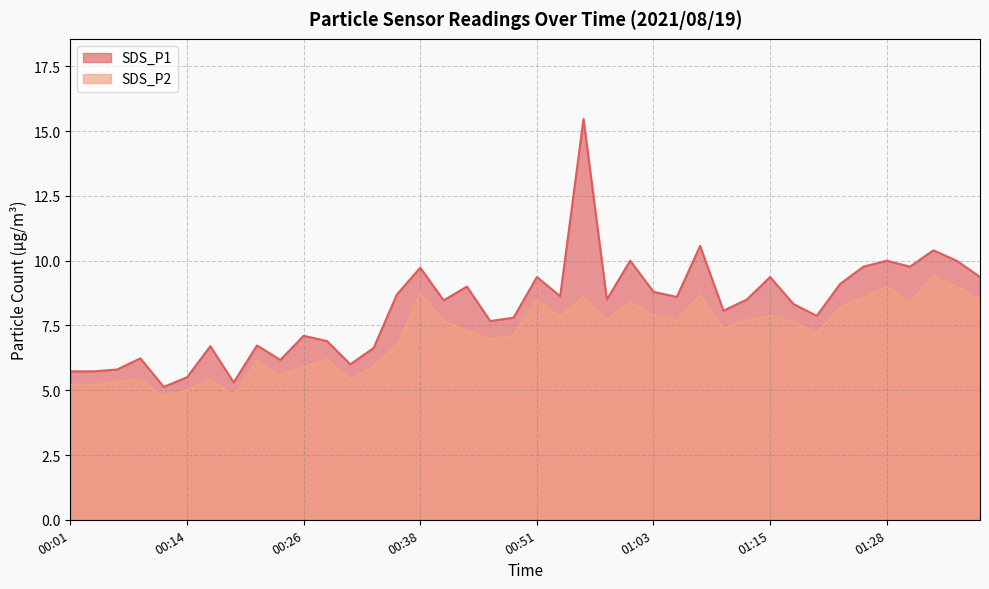

Between 00:26 and 00:19, which is larger?

00:26